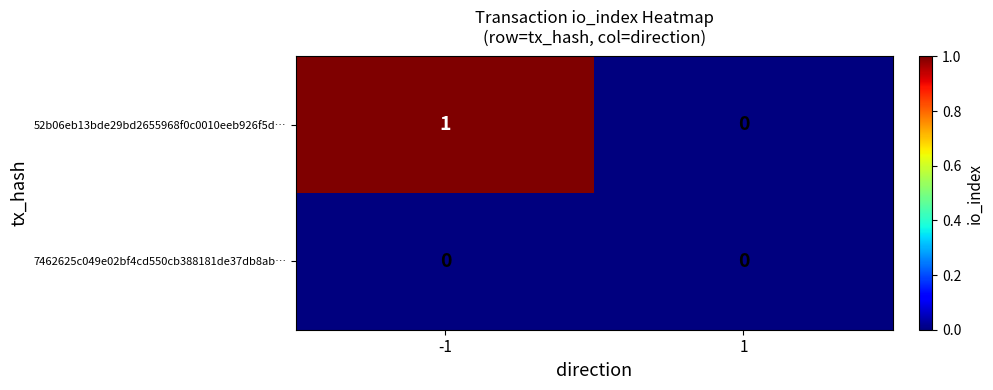

True or false: 52b06eb13bde29bd2655968f0c0010eeb926f5d… has a value of 0 at -1.

False